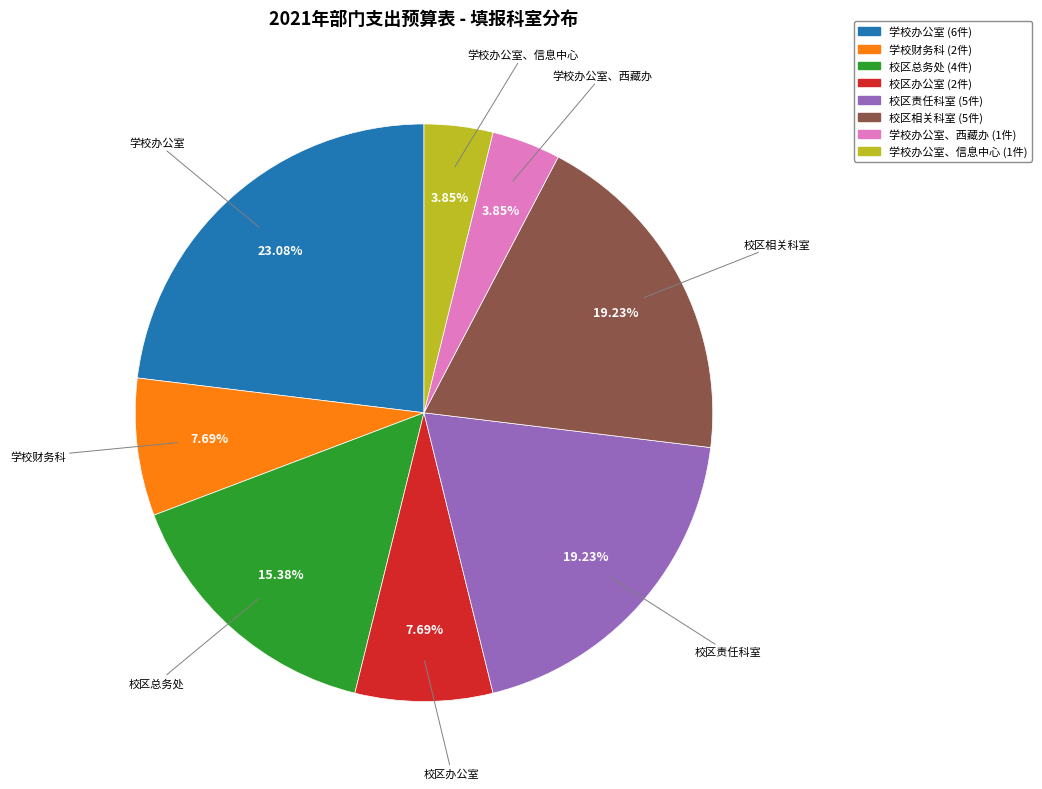

Is there any slice that represents more than half of the pie?

No